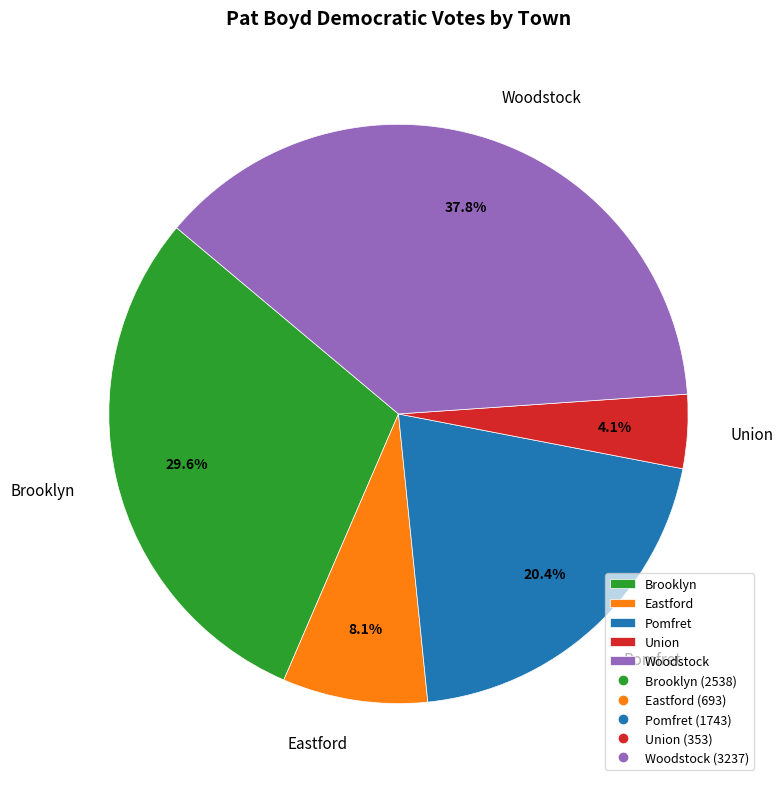

To the nearest percent, what portion does Union represent?

4%